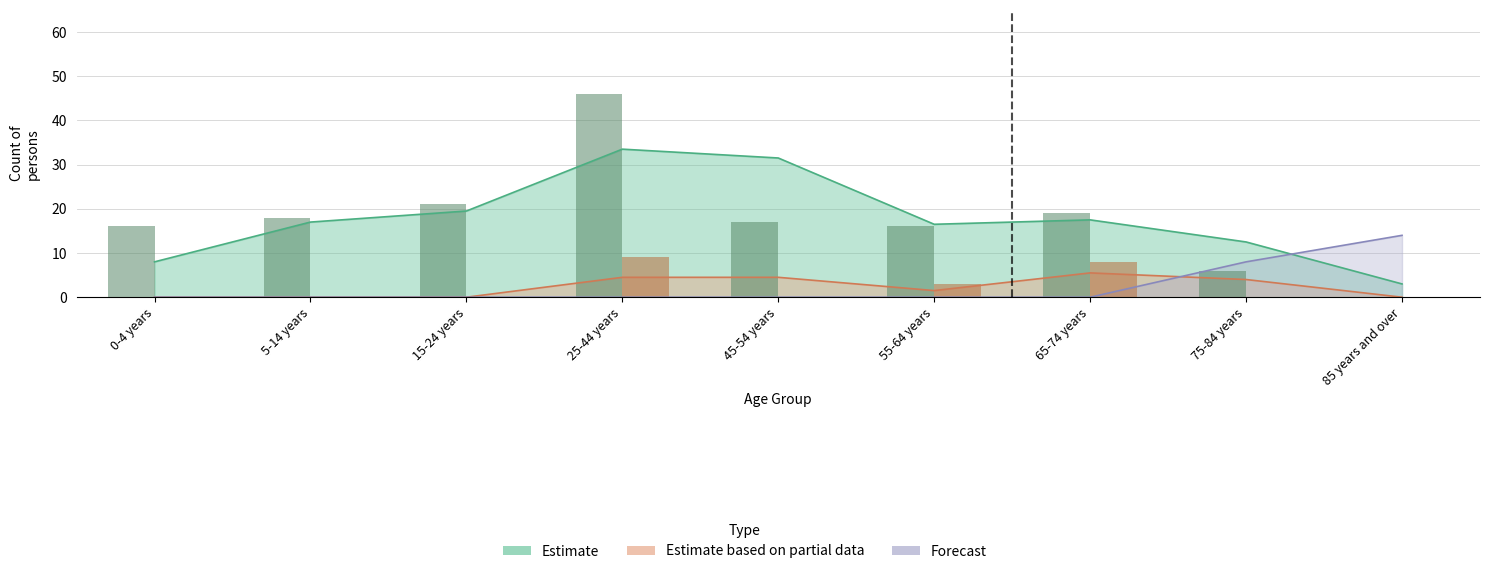

Which series changed the most between 55-64 years and 65-74 years?

Estimate based on partial data